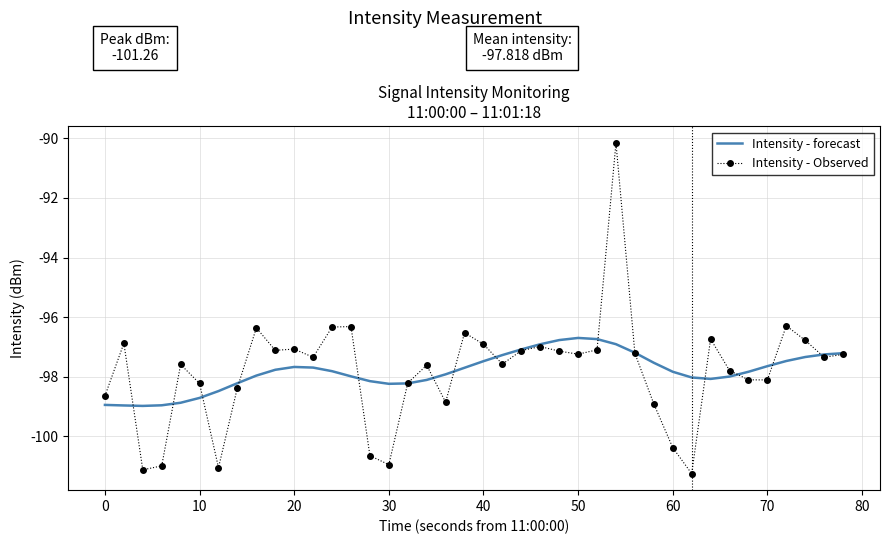

Rank the series by their maximum value, from highest to lowest.

Intensity - Observed, Intensity - forecast